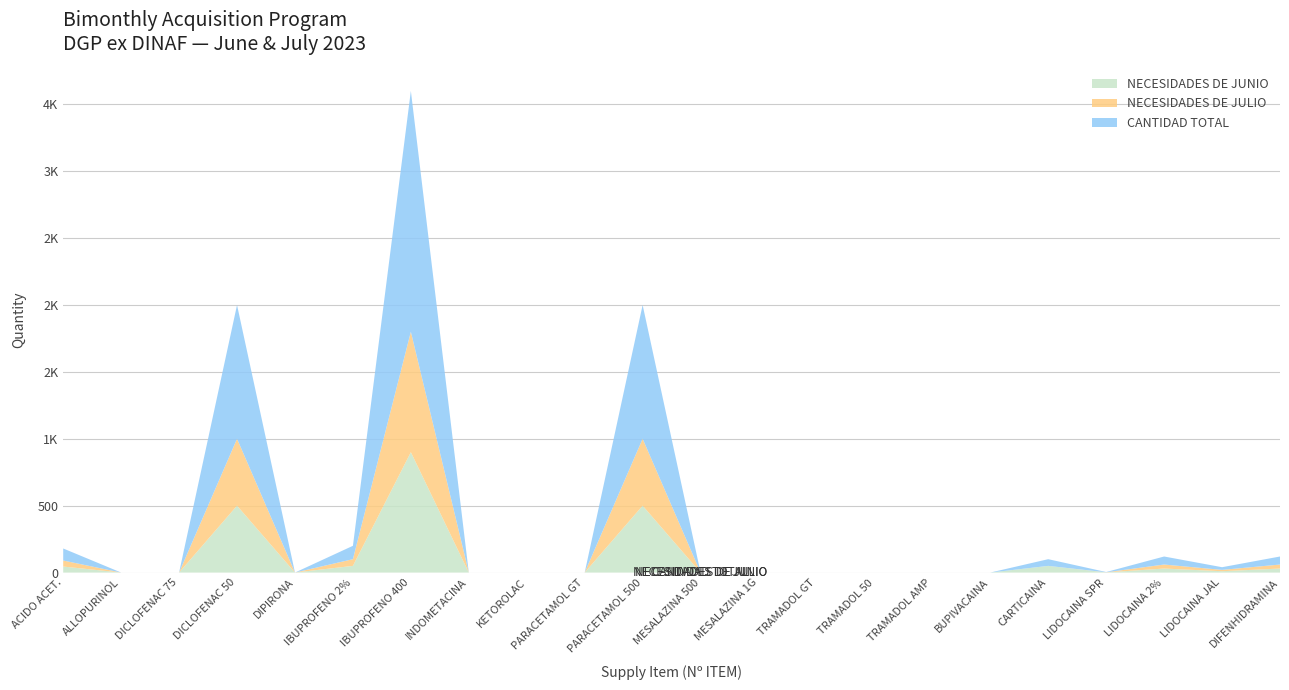

Reading left to right, extract all data points from this chart.

NECESIDADES DE JUNIO: 45	0	0	500	0	50	900	0	0	0	500	0	0	0	0	0	0	50	1	30	10	30
NECESIDADES DE JULIO: 45	0	0	500	0	50	900	0	0	0	500	0	0	0	0	0	0	0	1	30	10	30
CANTIDAD TOTAL: 90	0	0	1000	0	100	1800	0	0	0	1000	0	0	0	0	0	0	50	2	60	20	60